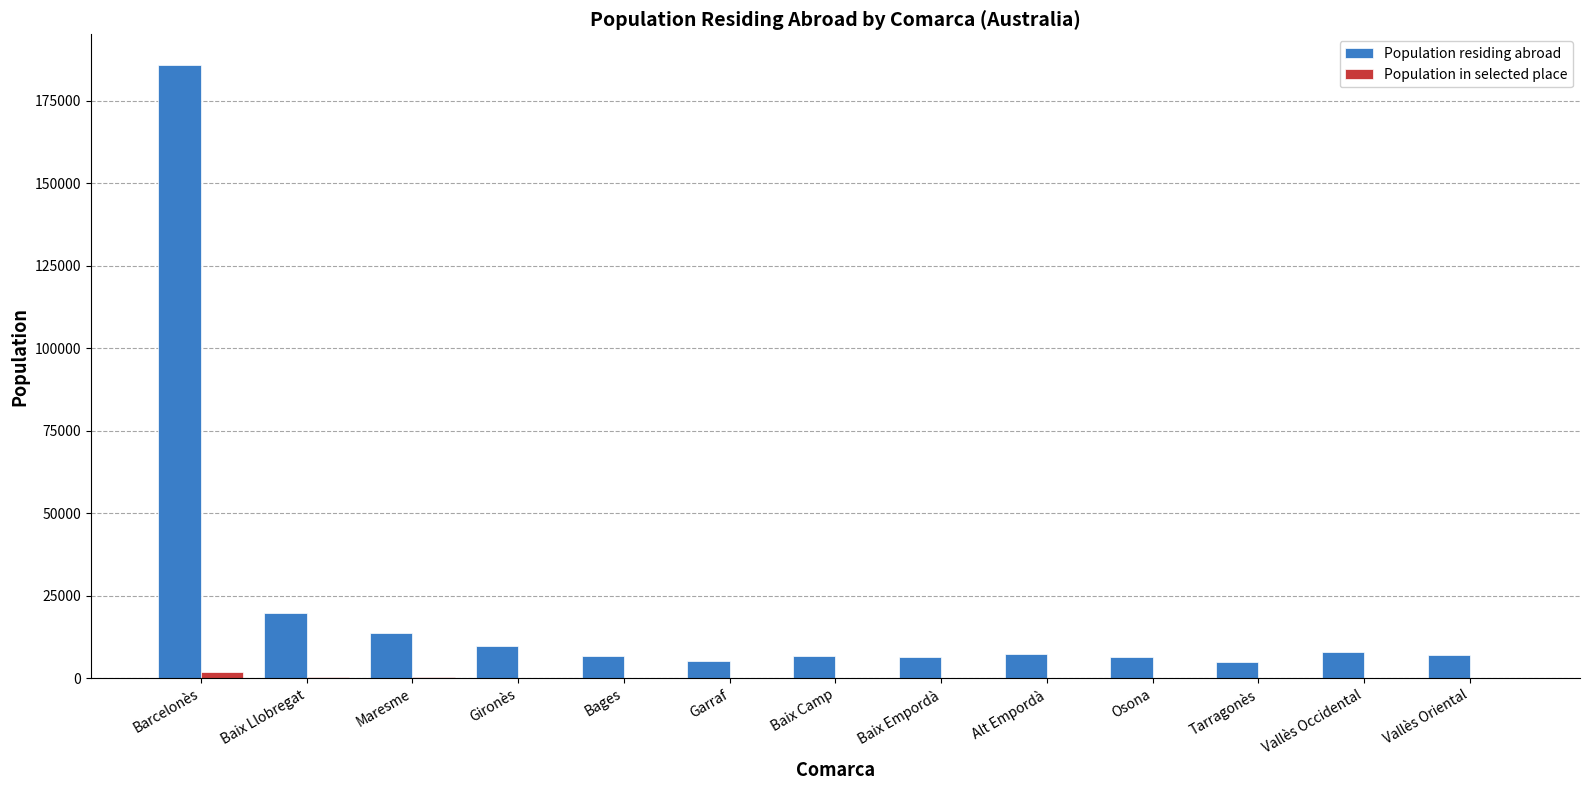

Which series has the largest total across all categories?

Population residing abroad